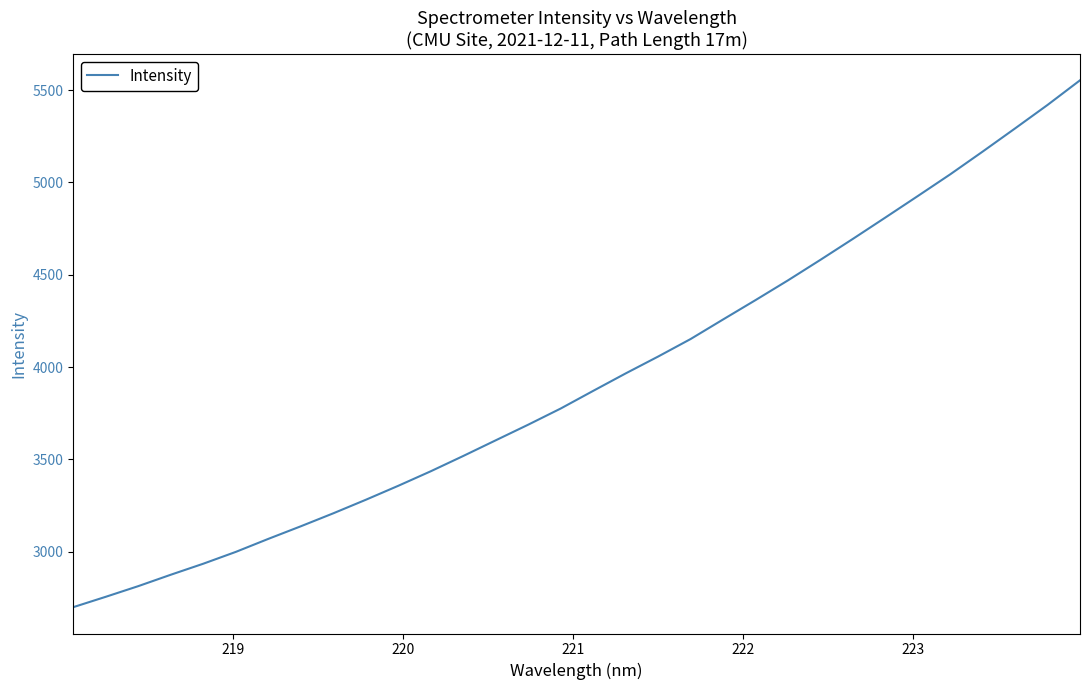

What is the difference between the maximum and minimum values?

2853.2